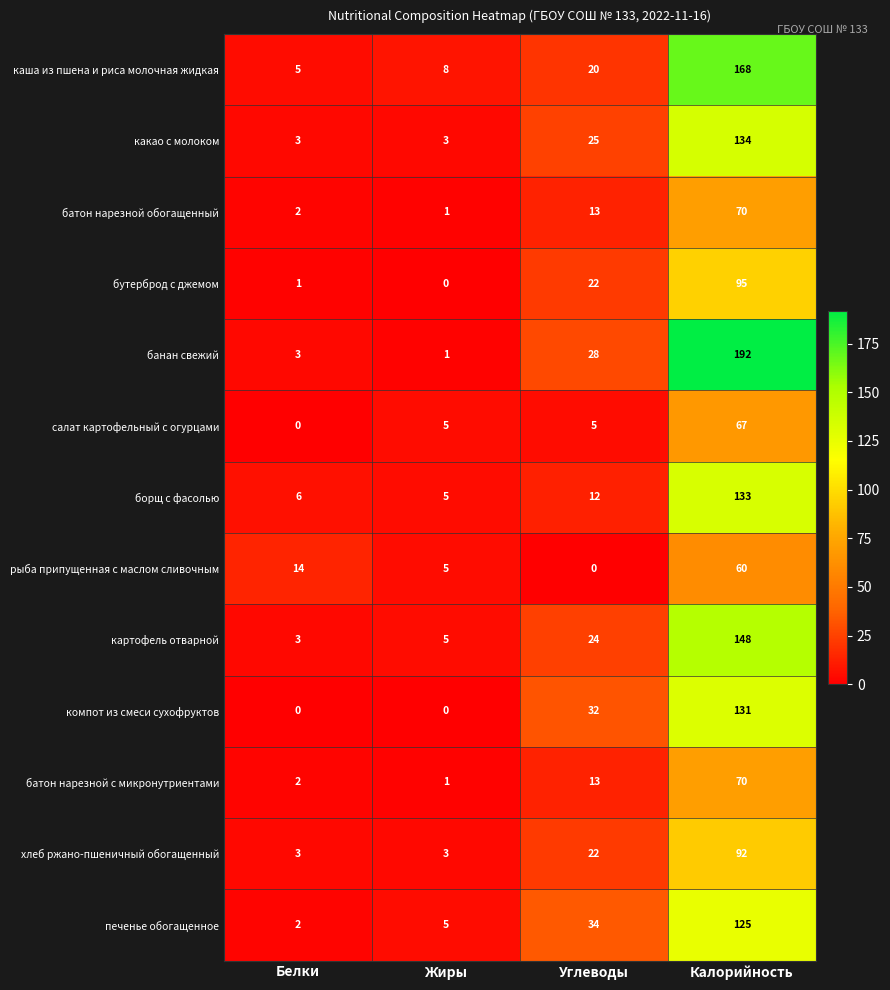

What is the total value across all series at Белки?

44